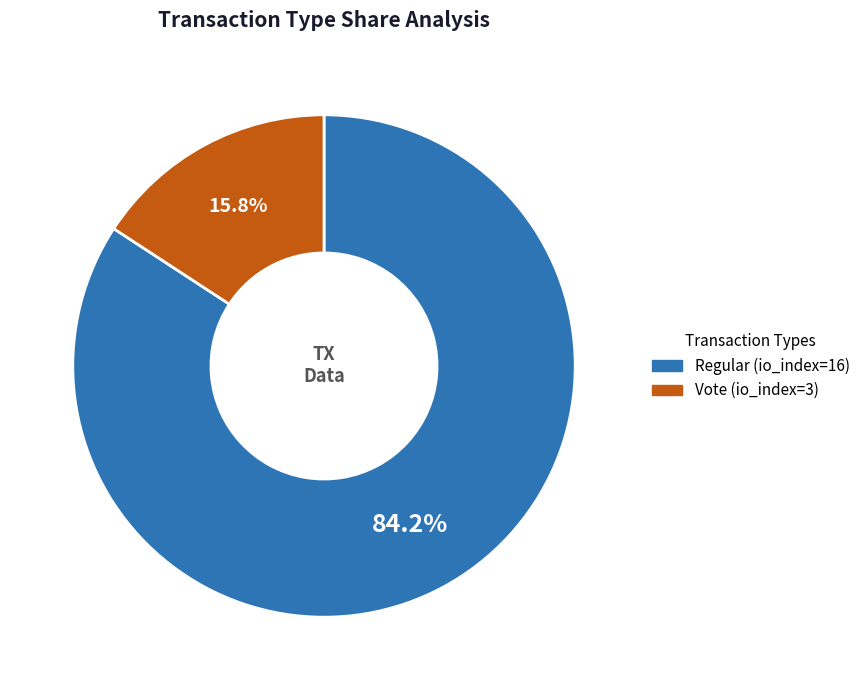

Which category has the smallest portion of the pie?

Vote (io_index=3)